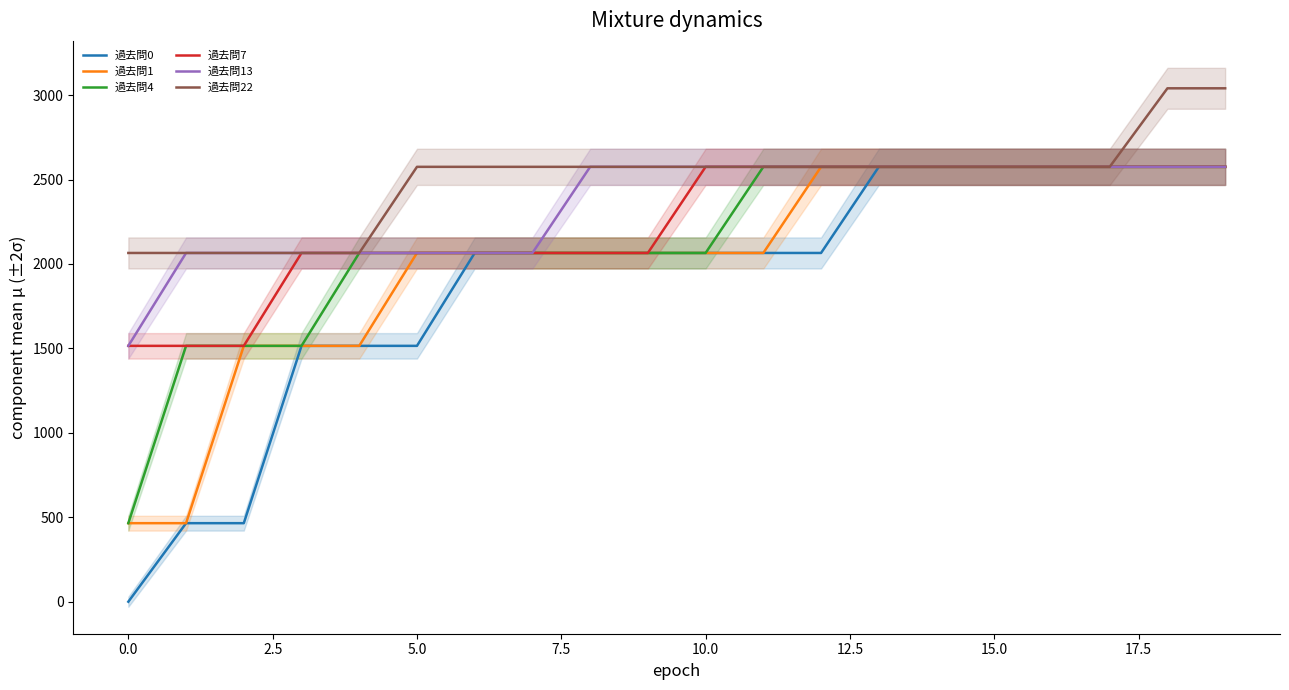

Reading right to left, extract all data points from this chart.

過去問0: 2575	2575	2575	2575	2575	2575	2575	2065	2065	2065	2065	2065	2065	2065	1515	1515	1515	465	465	0
過去問1: 2575	2575	2575	2575	2575	2575	2575	2575	2065	2065	2065	2065	2065	2065	2065	1515	1515	1515	465	465
過去問4: 2575	2575	2575	2575	2575	2575	2575	2575	2575	2065	2065	2065	2065	2065	2065	2065	1515	1515	1515	465
過去問7: 2575	2575	2575	2575	2575	2575	2575	2575	2575	2575	2065	2065	2065	2065	2065	2065	2065	1515	1515	1515
過去問13: 2575	2575	2575	2575	2575	2575	2575	2575	2575	2575	2575	2575	2065	2065	2065	2065	2065	2065	2065	1515
過去問22: 3040	3040	2575	2575	2575	2575	2575	2575	2575	2575	2575	2575	2575	2575	2575	2065	2065	2065	2065	2065